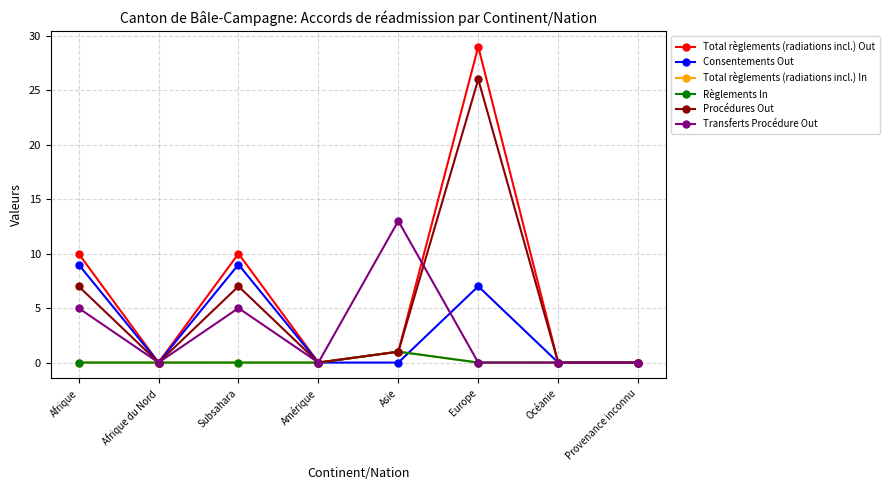

Reading left to right, what are all the values shown in this chart?

Total règlements (radiations incl.) Out: 10	0	10	0	1	29	0	0
Consentements Out: 9	0	9	0	0	7	0	0
Total règlements (radiations incl.) In: 0	0	0	0	1	0	0	0
Règlements In: 0	0	0	0	1	0	0	0
Procédures Out: 7	0	7	0	1	26	0	0
Transferts Procédure Out: 5	0	5	0	13	0	0	0